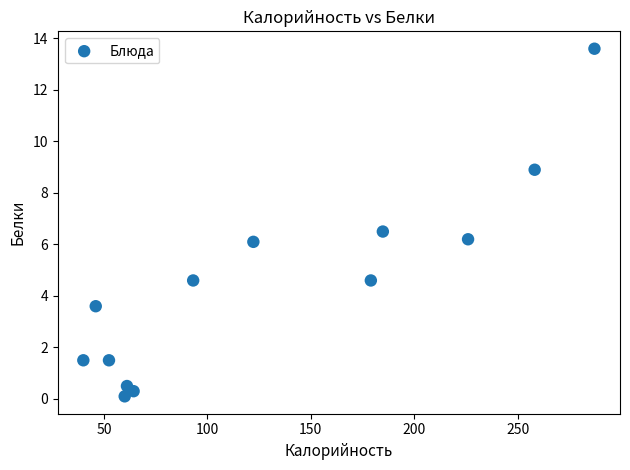

What is the range of Y values (max minus min)?

13.5